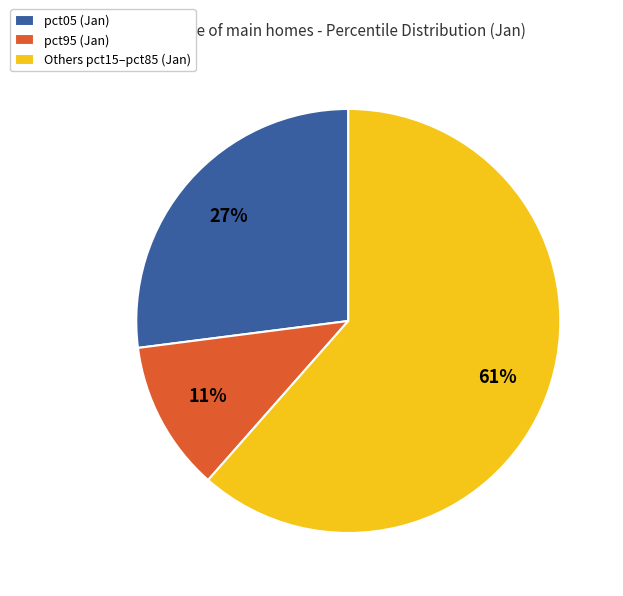

Does any single category account for the majority?

Yes